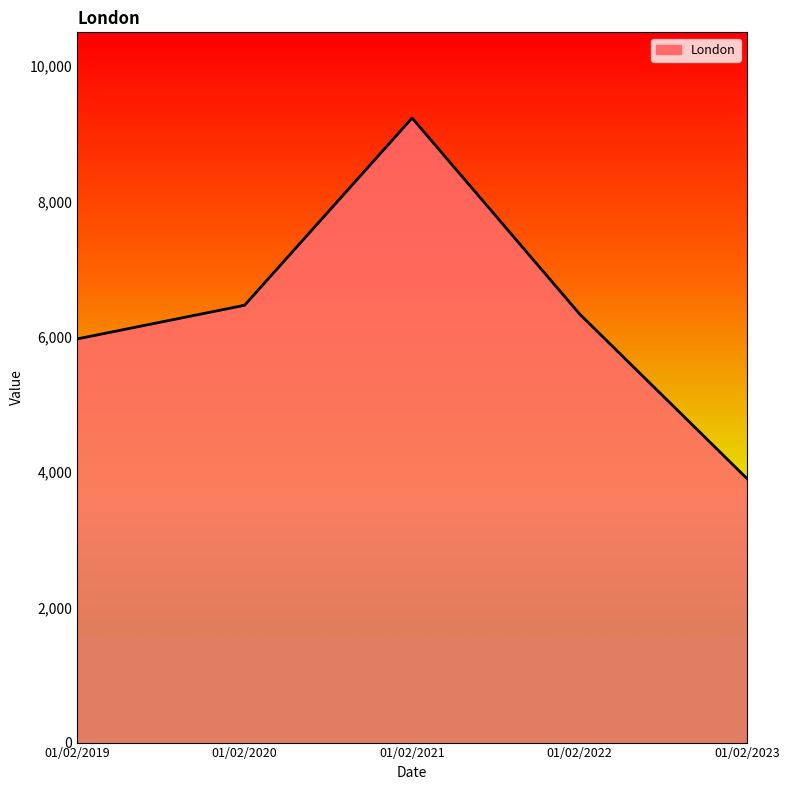

What is the difference between the maximum and minimum values?

5332